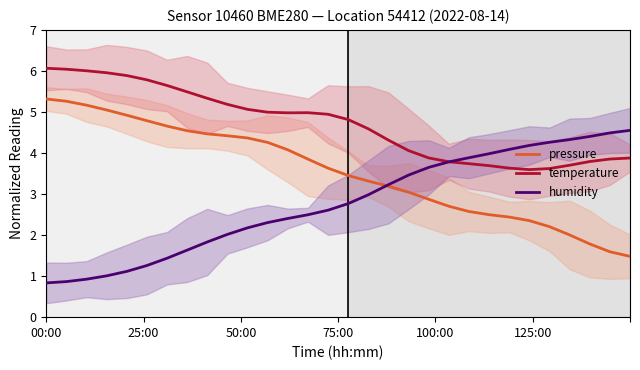

Reading right to left, extract all data points from this chart.

pressure: 1.5	1.6	1.8	2.0	2.2	2.4	2.4	2.5	2.6	2.7	2.9	3.0	3.2	3.3	3.5	3.6	3.9	4.1	4.3	4.4	4.4	4.5	4.5	4.7	4.8	4.9	5.0	5.2	5.3	5.3
temperature: 3.9	3.9	3.8	3.7	3.6	3.6	3.6	3.7	3.7	3.8	3.9	4.1	4.3	4.6	4.8	4.9	5.0	5.0	5.0	5.1	5.2	5.3	5.5	5.6	5.8	5.9	6.0	6.0	6.0	6.1
humidity: 4.6	4.5	4.4	4.3	4.3	4.2	4.1	4.0	3.9	3.8	3.6	3.5	3.2	3.0	2.8	2.6	2.5	2.4	2.3	2.2	2.0	1.8	1.6	1.4	1.3	1.1	1.0	0.9	0.9	0.8